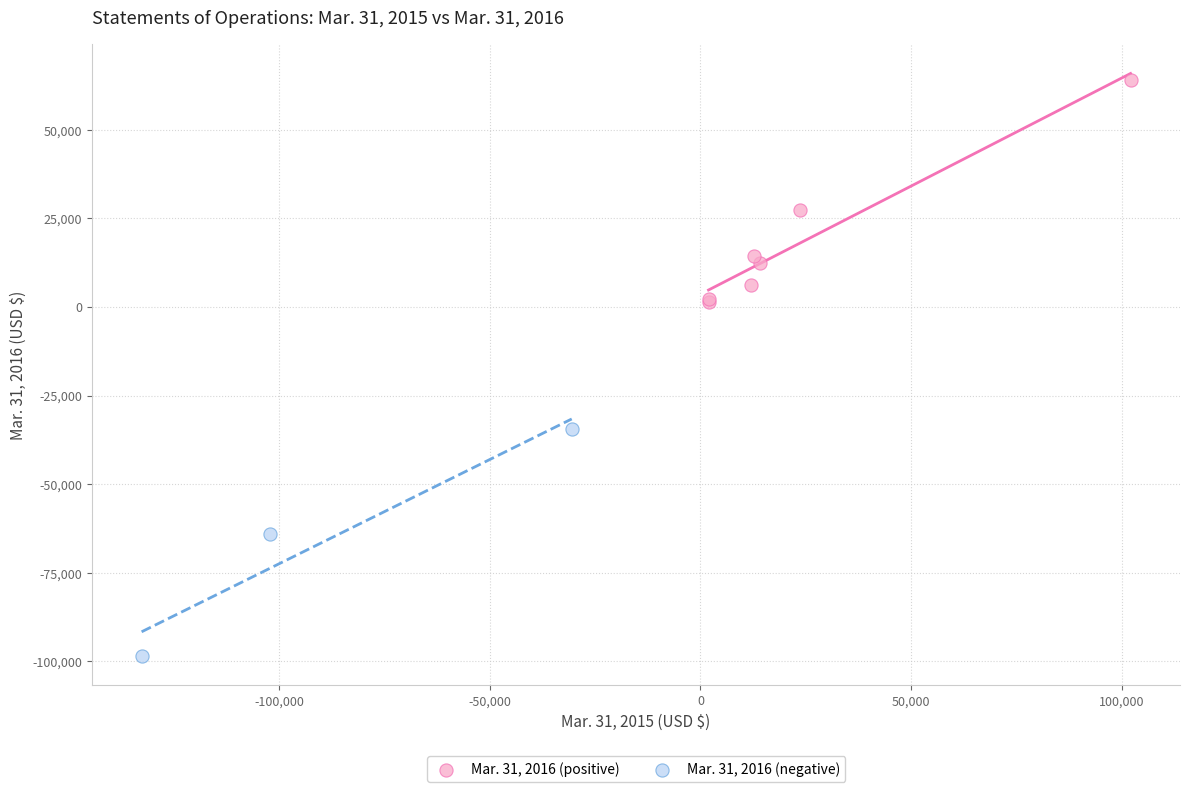

Which series reaches the minimum Y coordinate?

Mar. 31, 2016 (negative)